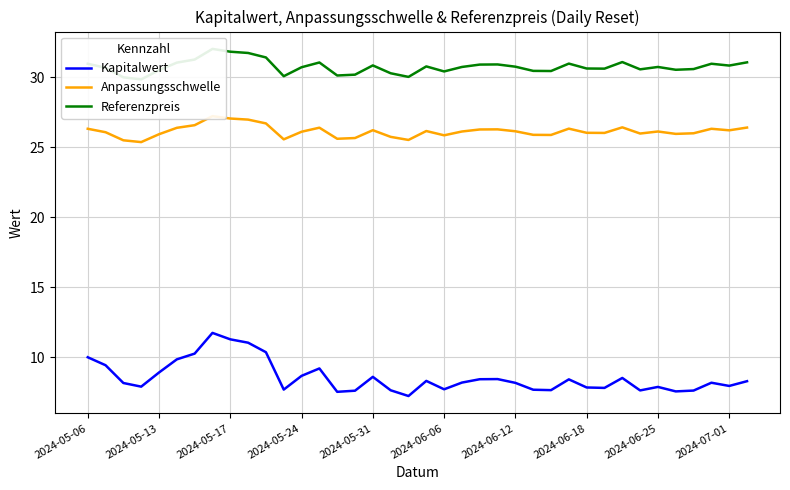

Is it true that Kapitalwert equals 8.7 at 2024-05-24?

True